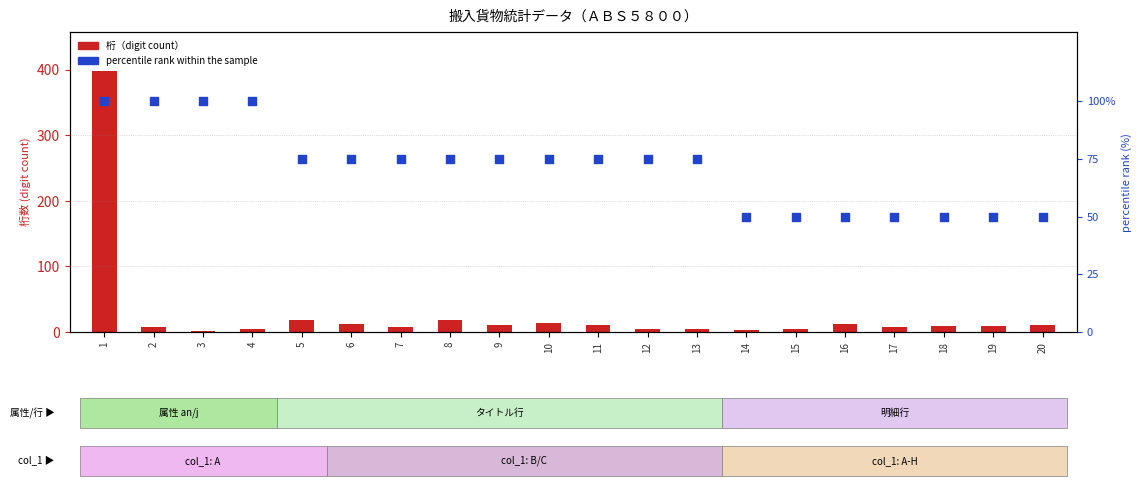

Is the value of 桁（digit count） at 14 greater than the value of percentile rank within the sample at 15?

No